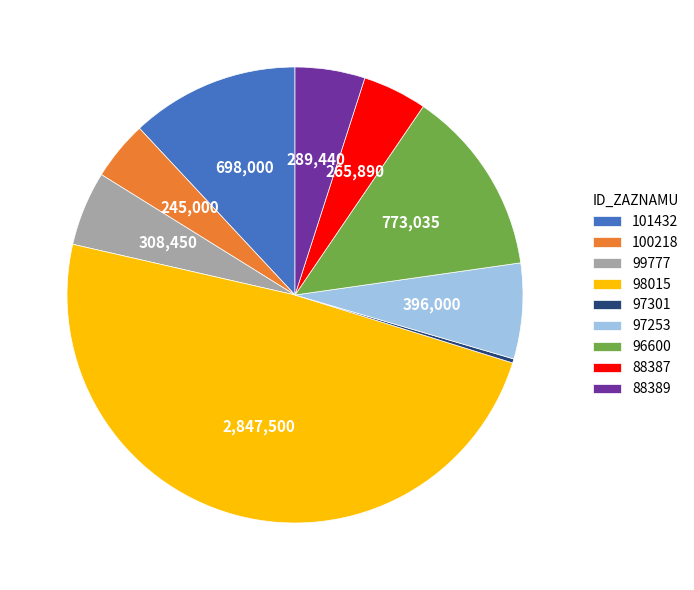

How many slices are in this pie chart?

9